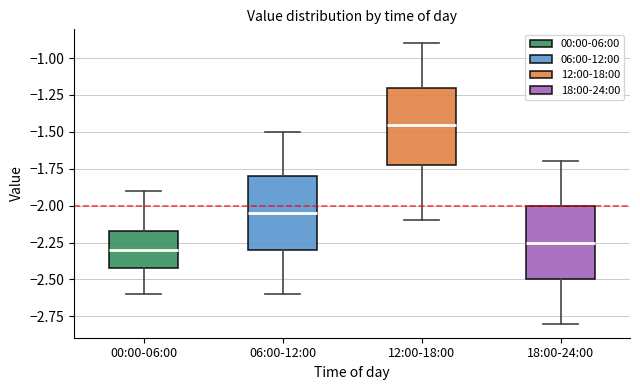

Reading left to right, read every box against the y-axis: the position of its median line, the range the box covers, and the ends of its whiskers. The values are not printed on the chart, so give them approximately, as read against the axis.

00:00-06:00: median -2.30, box -2.40 to -2.15, whiskers -2.60 to -1.90
06:00-12:00: median -2.05, box -2.30 to -1.80, whiskers -2.60 to -1.50
12:00-18:00: median -1.45, box -1.70 to -1.20, whiskers -2.10 to -0.90
18:00-24:00: median -2.25, box -2.50 to -2.00, whiskers -2.80 to -1.70